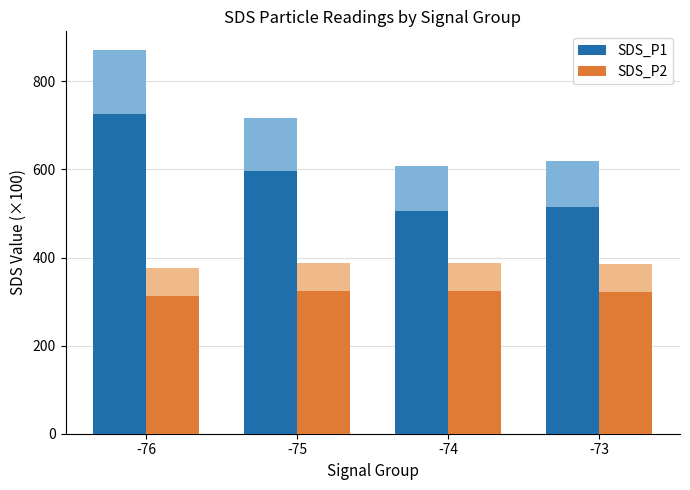

What is the difference between the second highest and second lowest values in the SDS_P2 series?

2.4